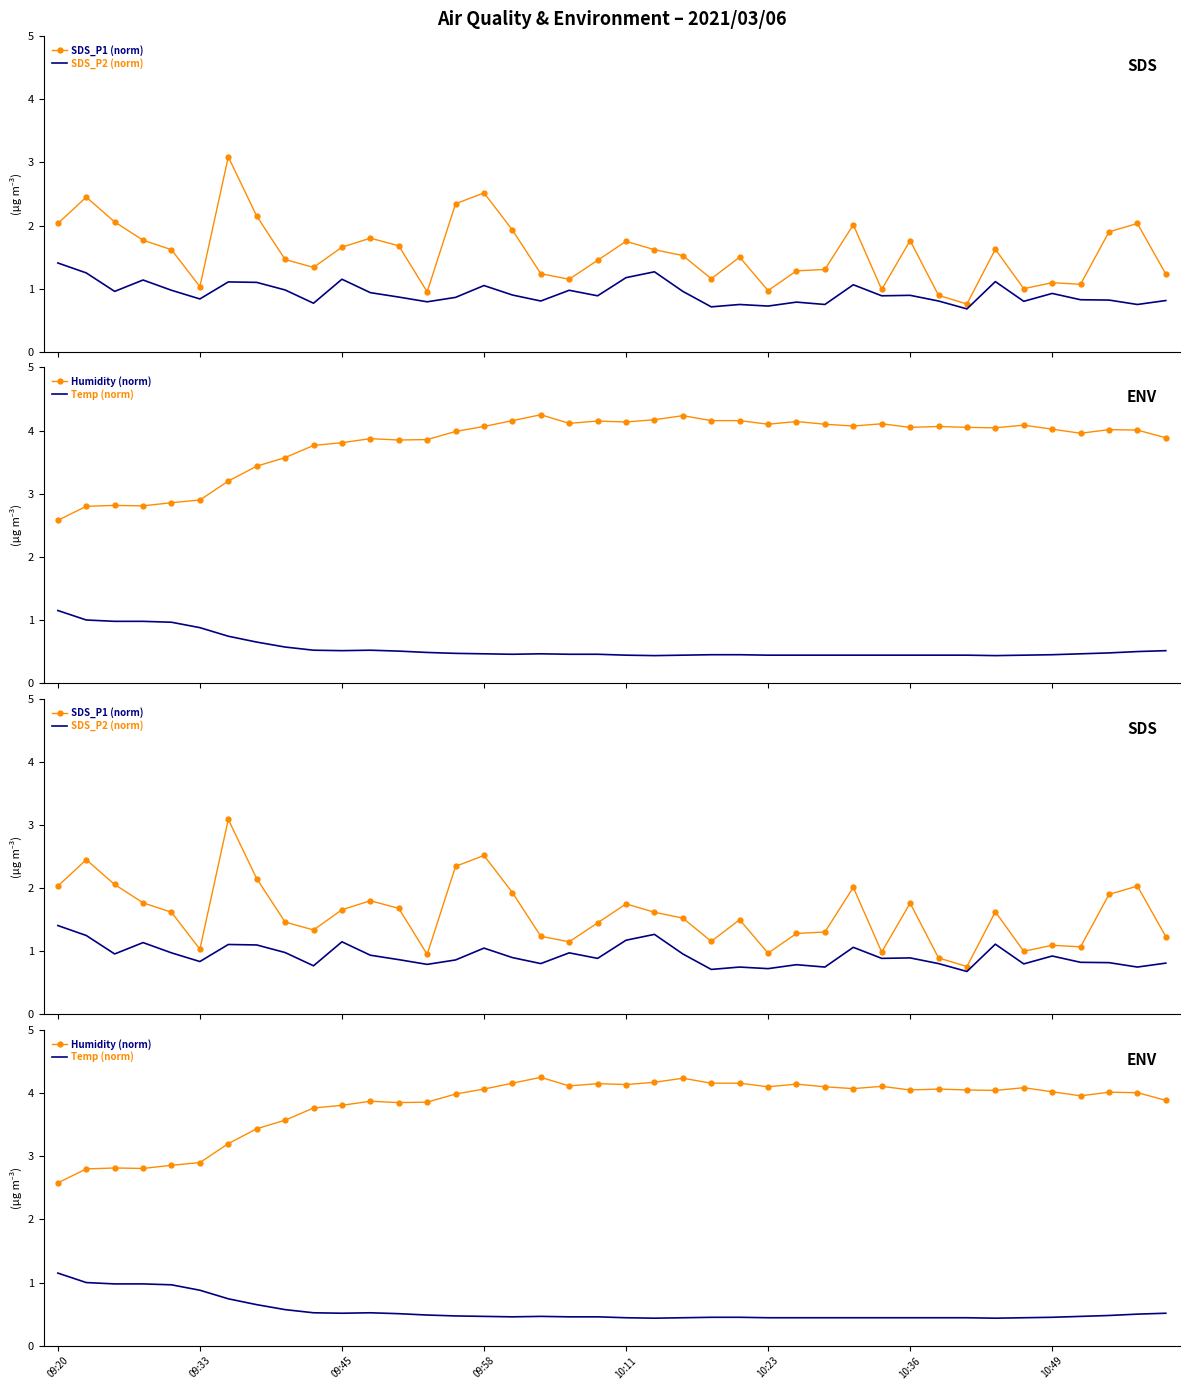

List the series in order of their peak value, lowest first.

Temp (norm), SDS_P2 (norm), SDS_P1 (norm), Humidity (norm)